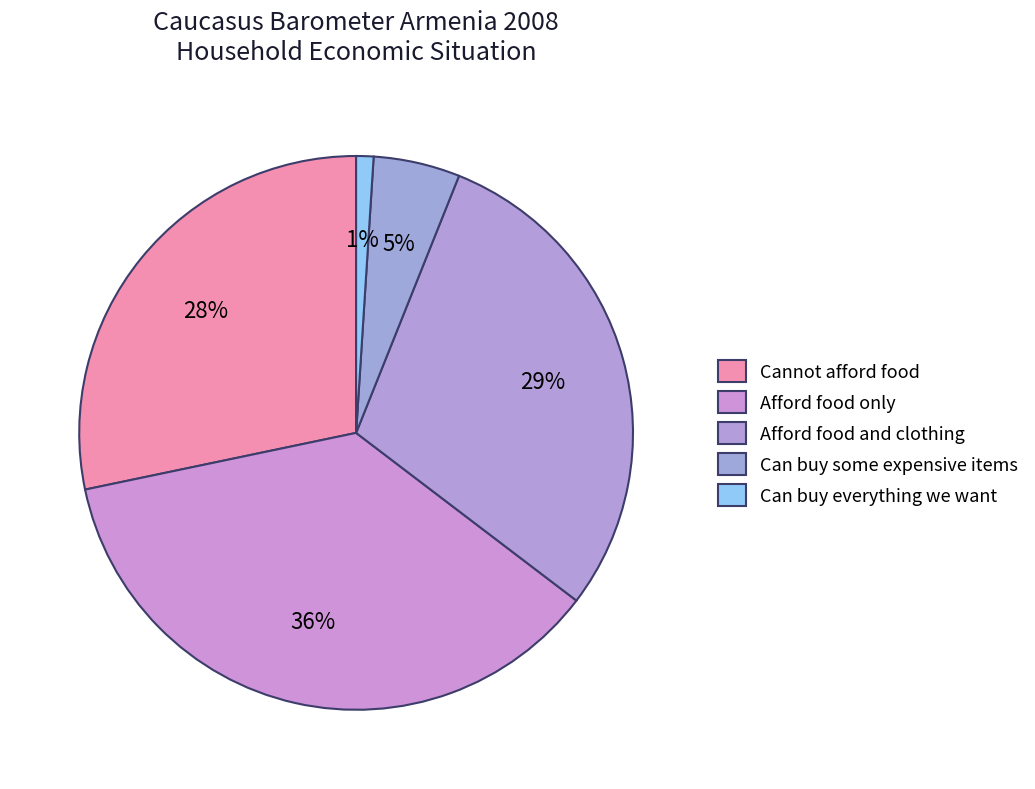

Does any single category account for the majority?

No